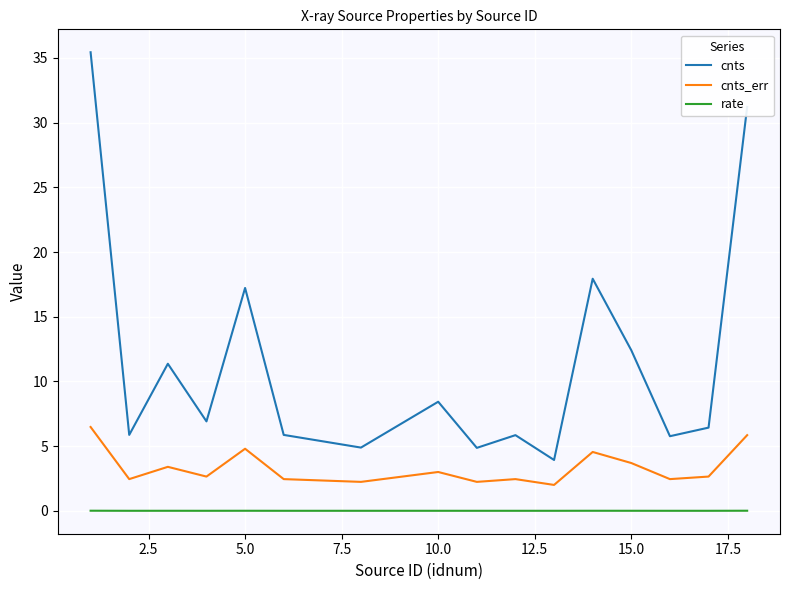

What is the greatest value displayed?

35.4